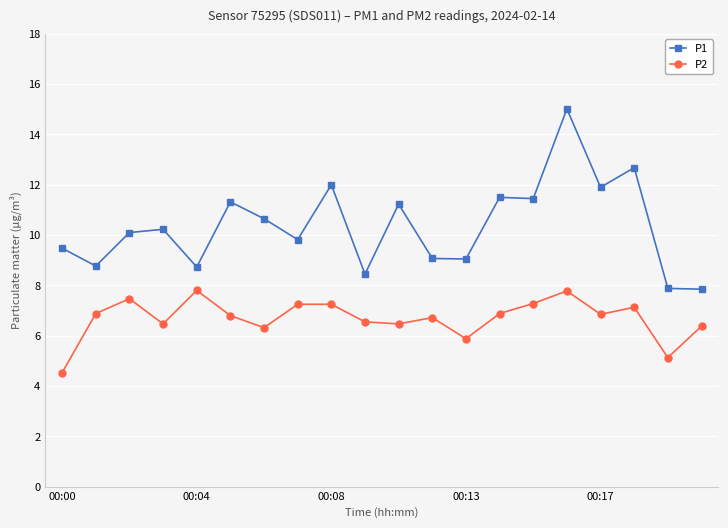

Which series has the largest total across all categories?

P1